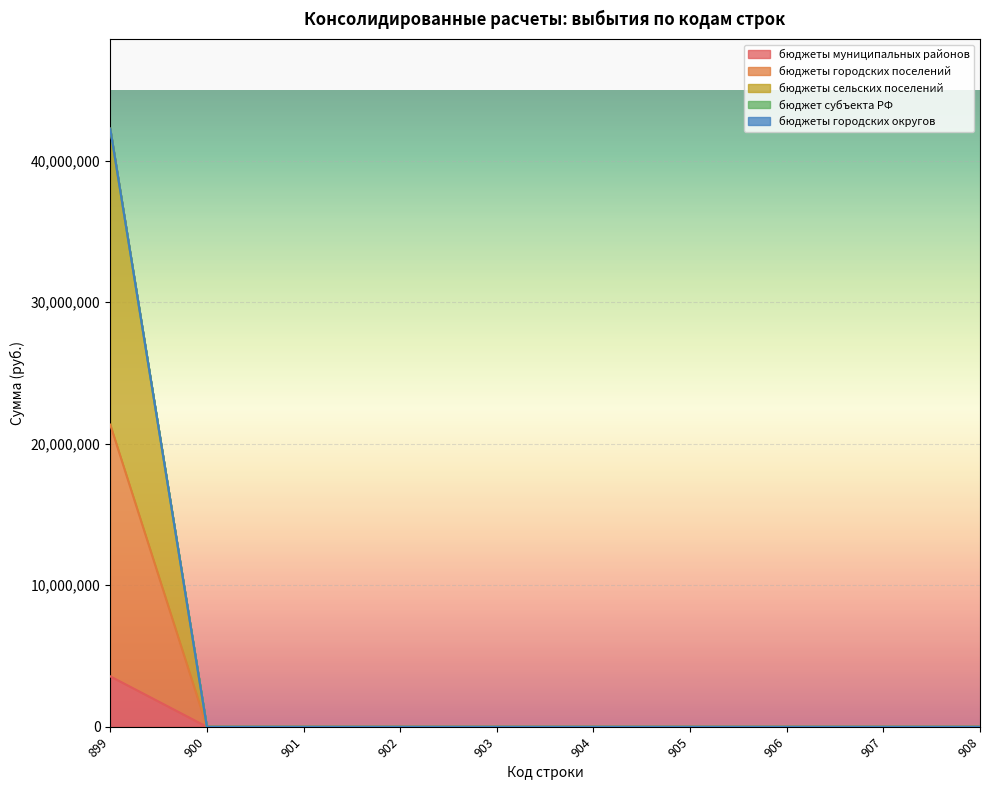

How many categories are shown in the chart?

10